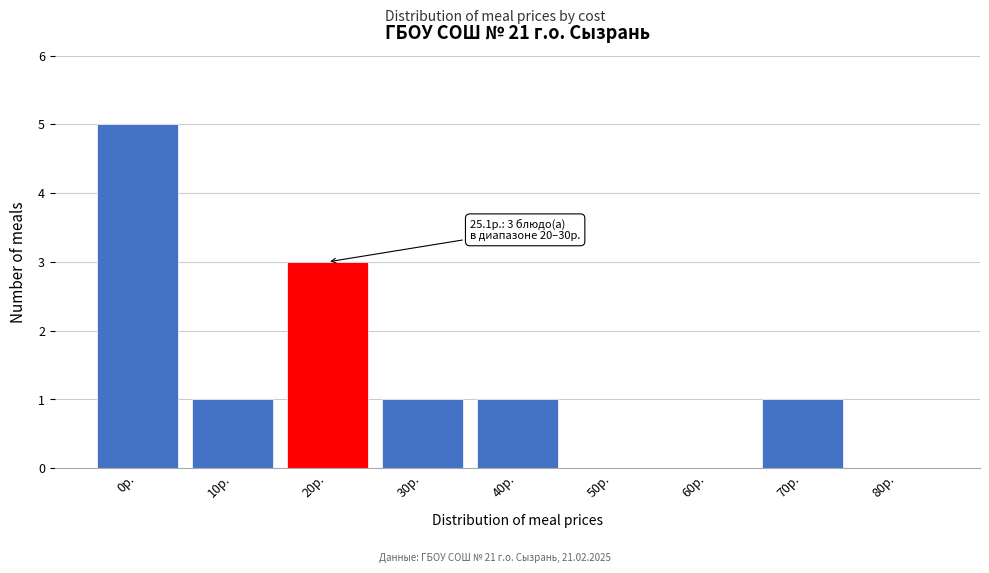

Reading right to left, extract all data points from this chart.

80р.=0	70р.=1	60р.=0	50р.=0	40р.=1	30р.=1	20р.=3	10р.=1	0р.=5